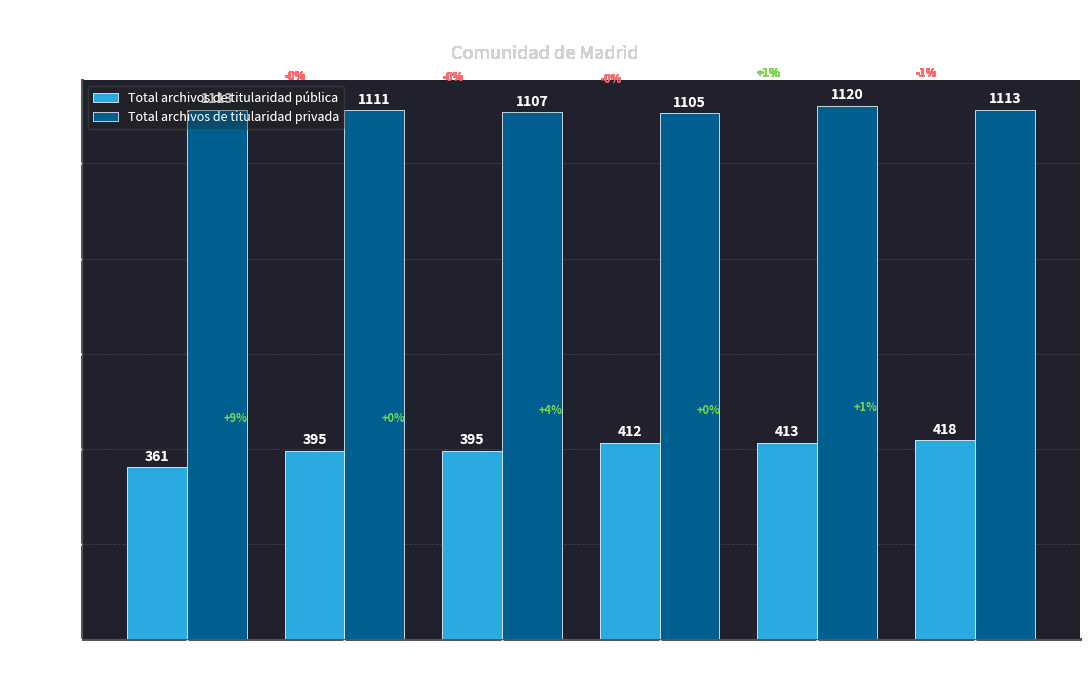

Read the Total archivos de titularidad pública value at 2017.

395